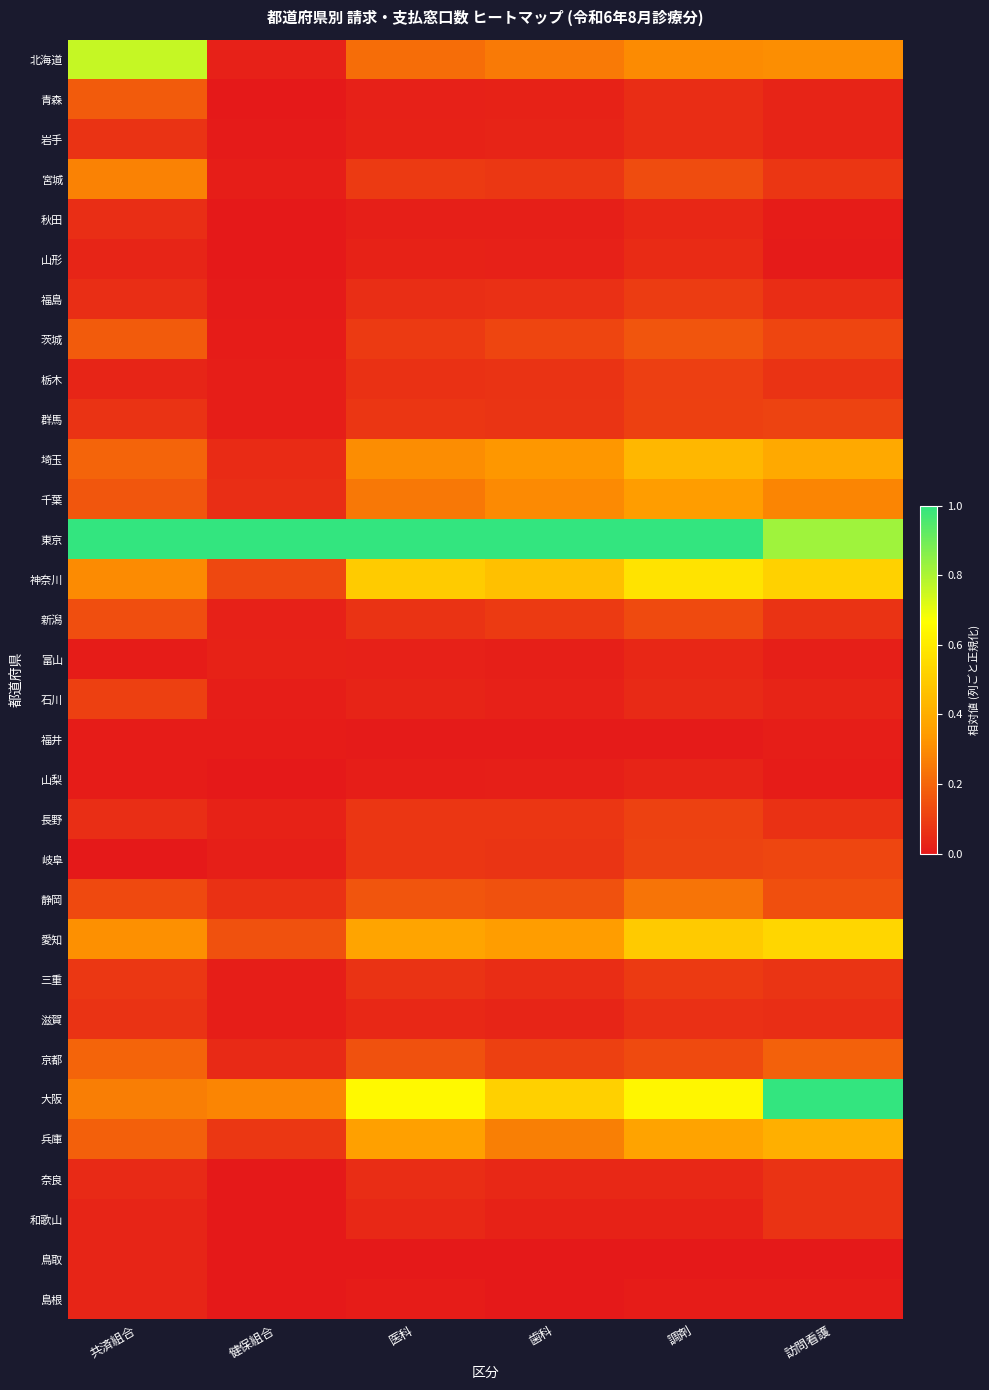

List the series in order of their peak value, lowest first.

福井, 山梨, 鳥取, 島根, 富山, 山形, 秋田, 岩手, 滋賀, 奈良, 和歌山, 三重, 福島, 栃木, 石川, 長野, 群馬, 岐阜, 新潟, 青森, 茨城, 京都, 静岡, 宮城, 千葉, 兵庫, 埼玉, 愛知, 神奈川, 北海道, 東京, 大阪